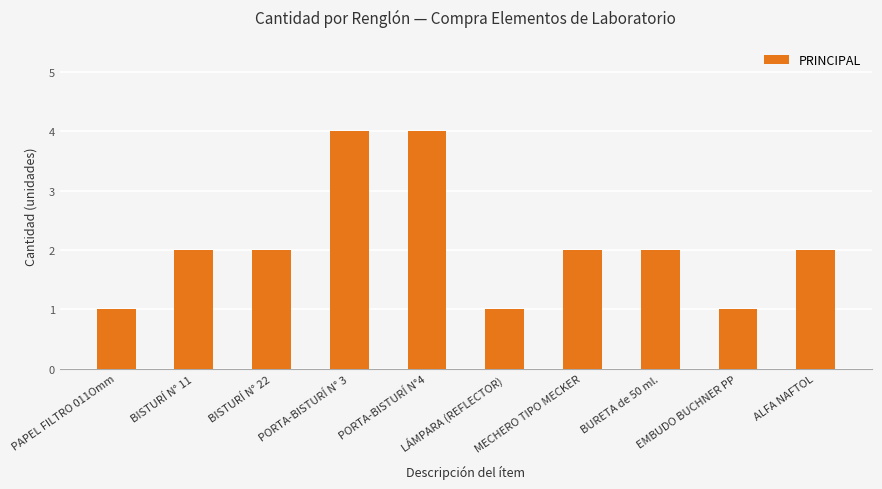

What is the value of the 3rd bar from the left?

2